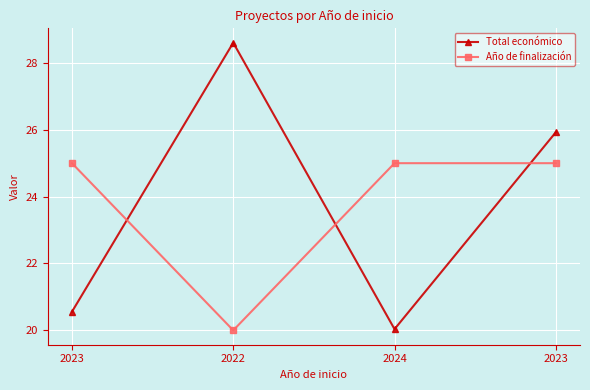

How many data points does each series have?

4